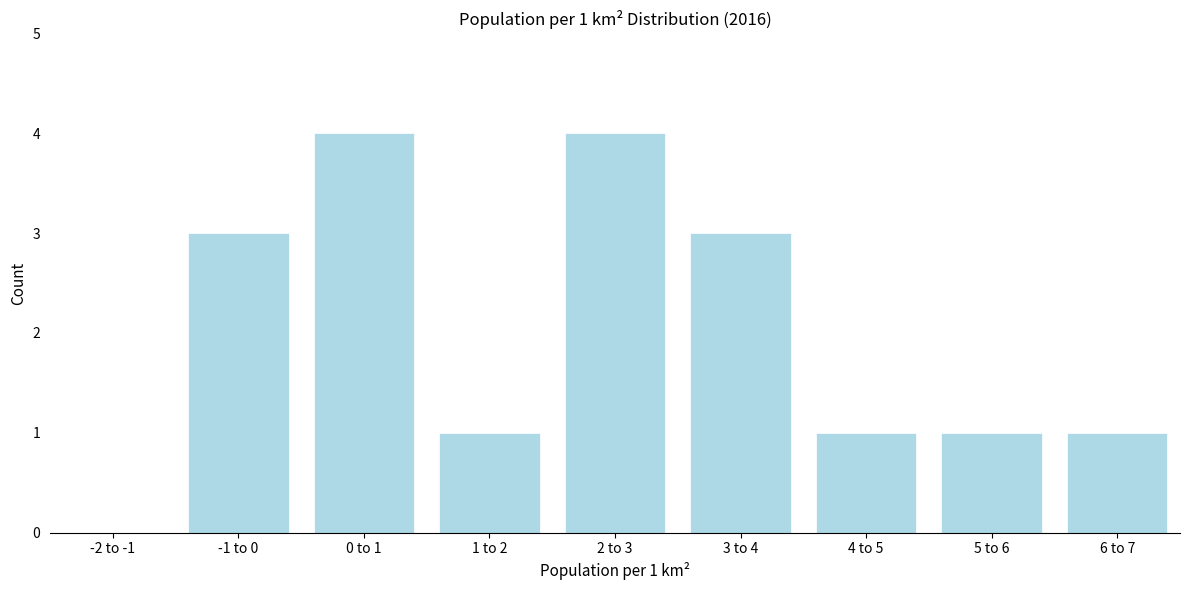

Reading right to left, extract all data points from this chart.

6 to 7=1	5 to 6=1	4 to 5=1	3 to 4=3	2 to 3=4	1 to 2=1	0 to 1=4	-1 to 0=3	-2 to -1=0